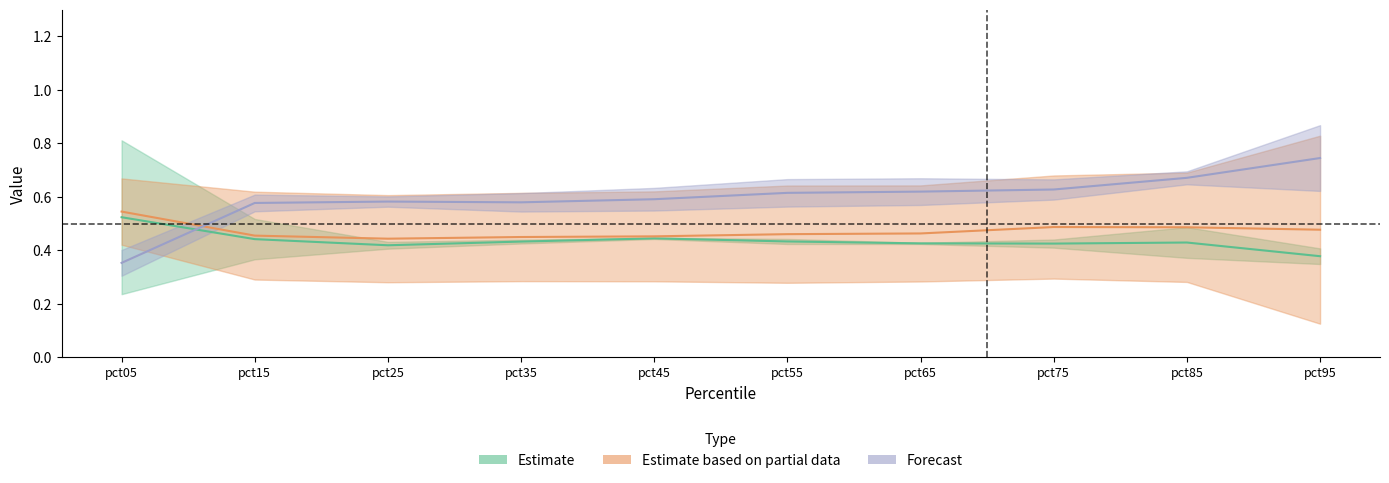

How many lines are shown in the chart?

3